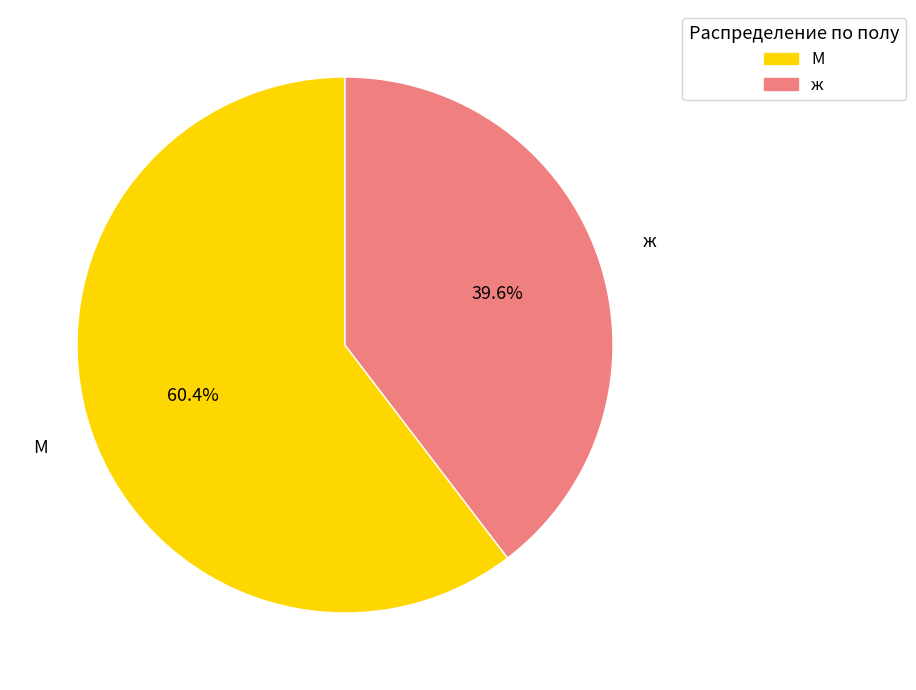

Approximately how many times larger is the value at ж compared to М?

0.7